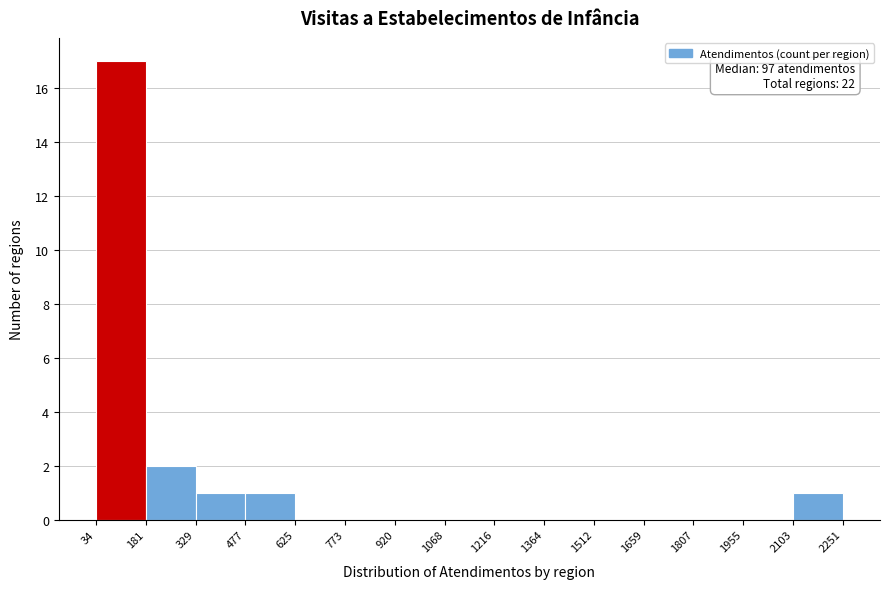

Which range on the x-axis has the tallest bar?

34 to 181